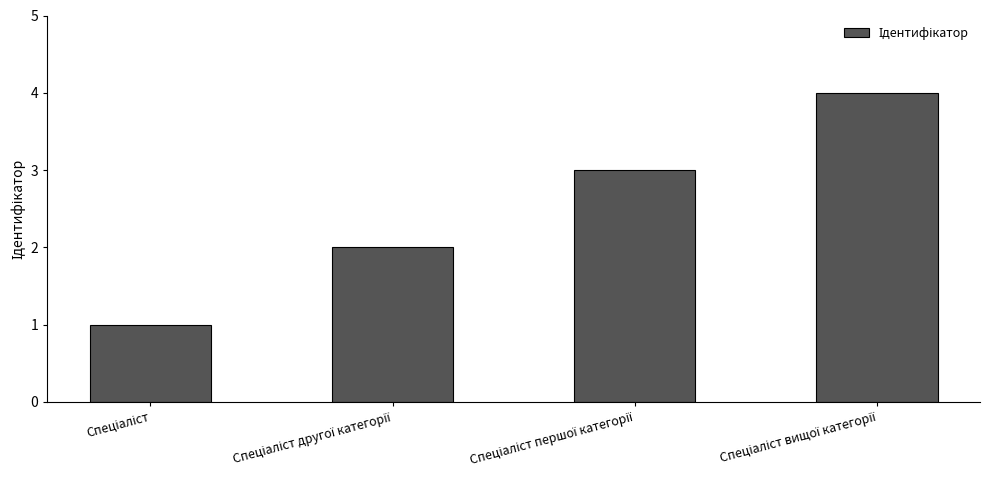

What is the maximum value shown in the chart?

4